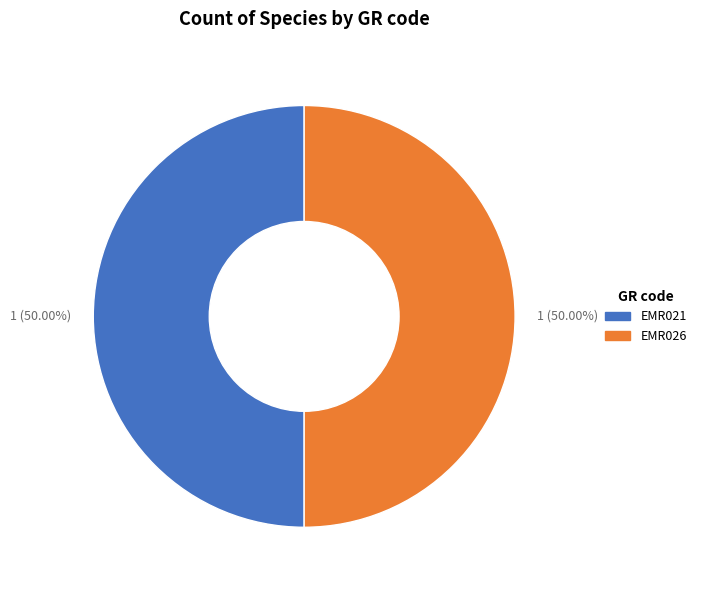

Is the sum of EMR021 and EMR026 greater than half?

Yes